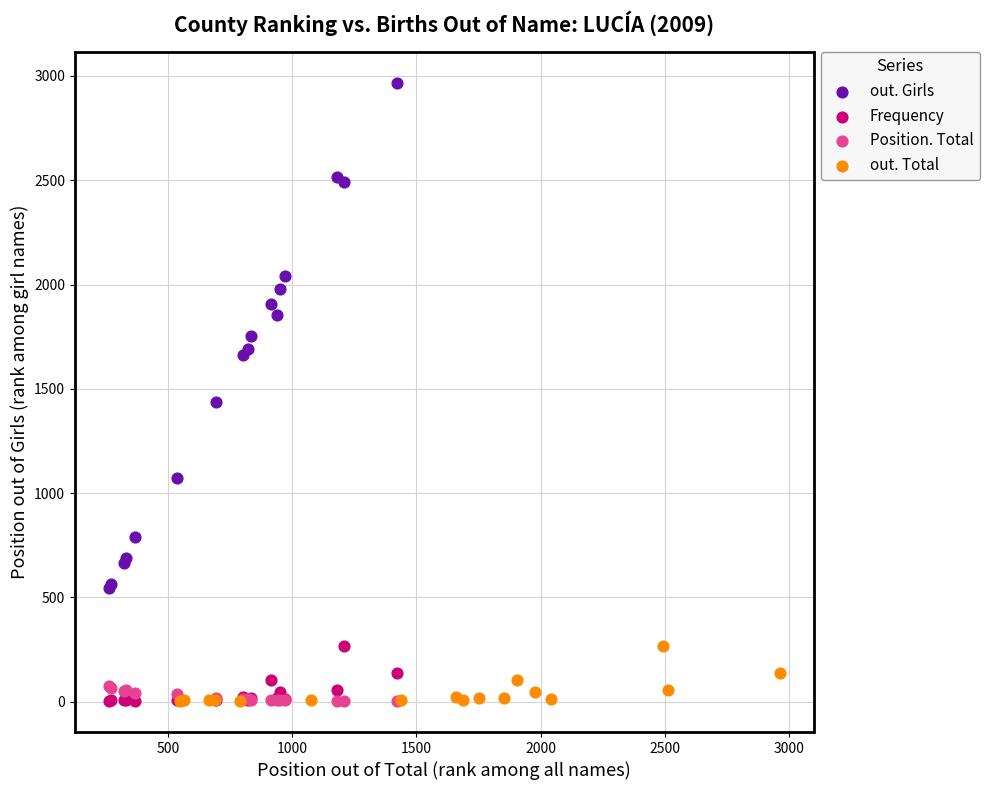

Which series has the widest spread of Y values?

out. Girls